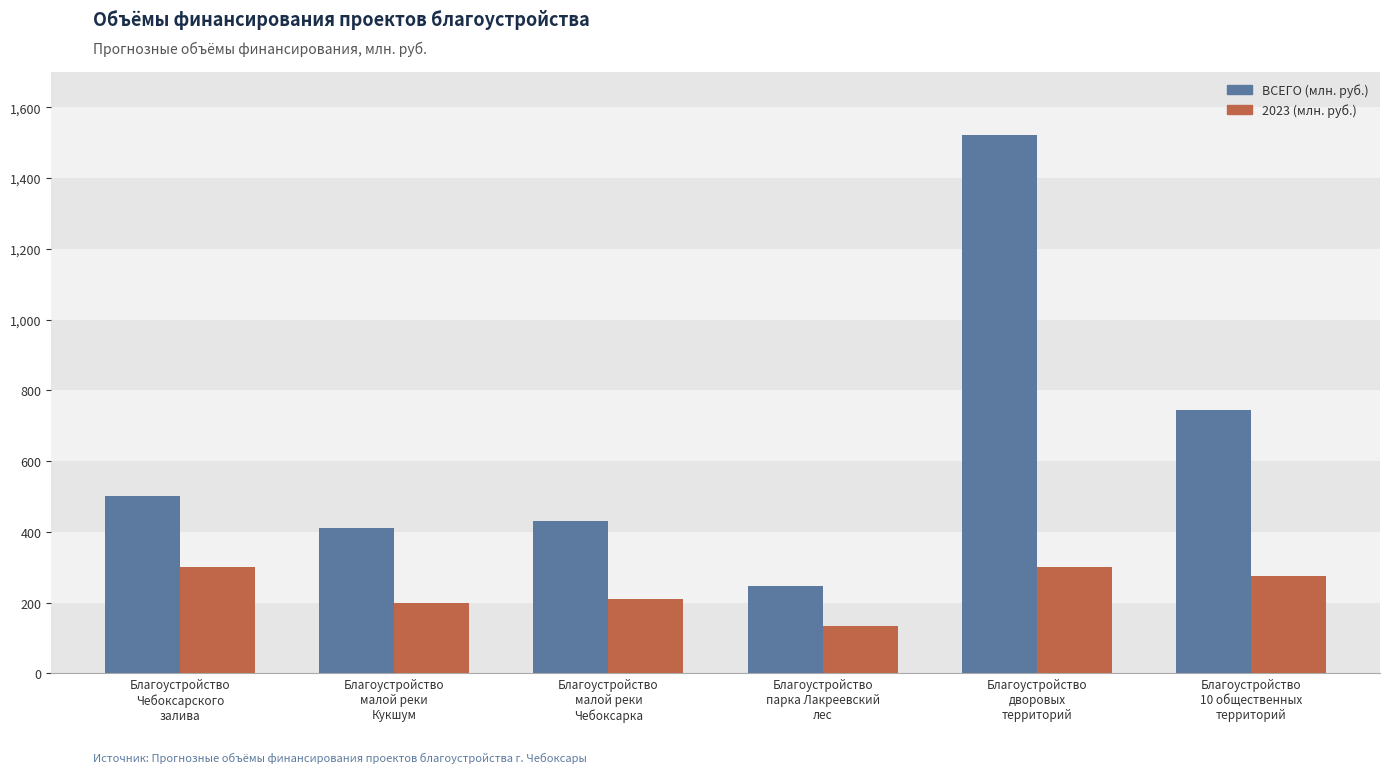

Is it true that ВСЕГО (млн. руб.) equals 247.0 at Благоустройство
парка Лакреевский
лес?

True